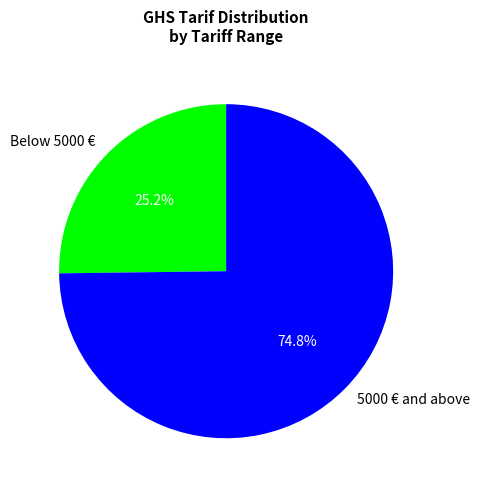

What is the ratio of the value at 5000 € and above to the value at Below 5000 €?

3.0